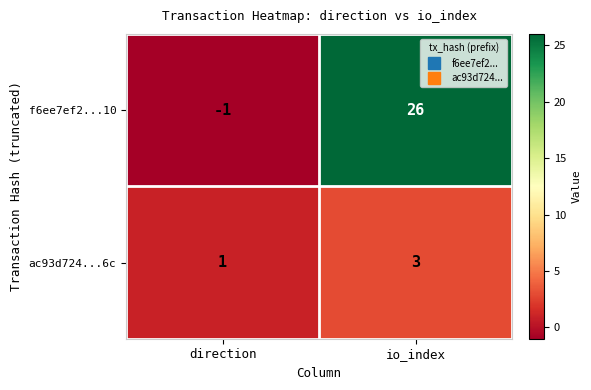

What is the sum of the f6ee7ef2...10 values at io_index and direction?

25